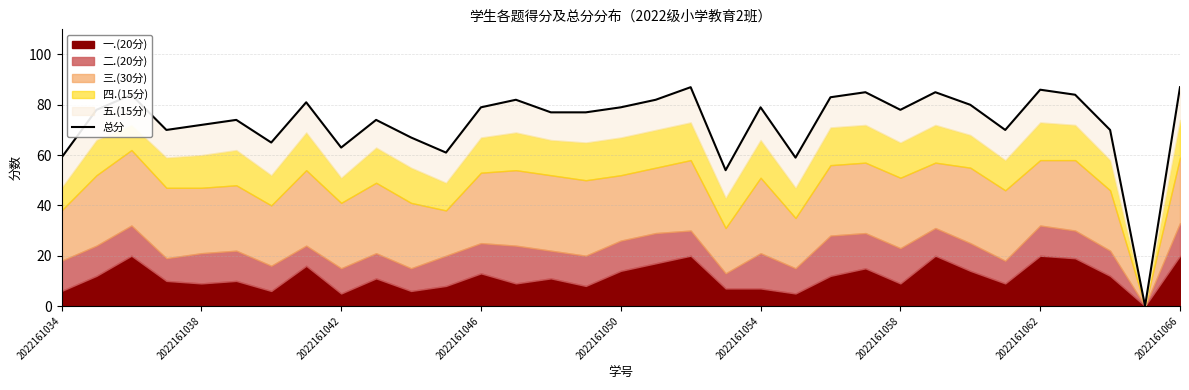

What is the ratio of the value at 13 to the value at 12?

1.0